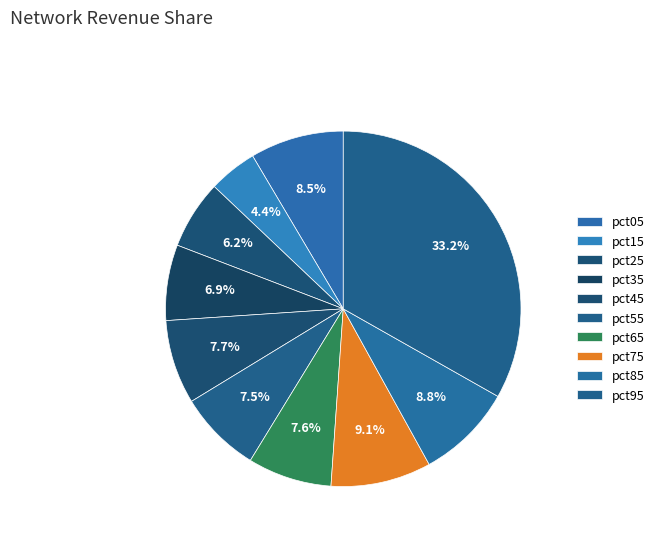

How many segments does this pie chart have?

10